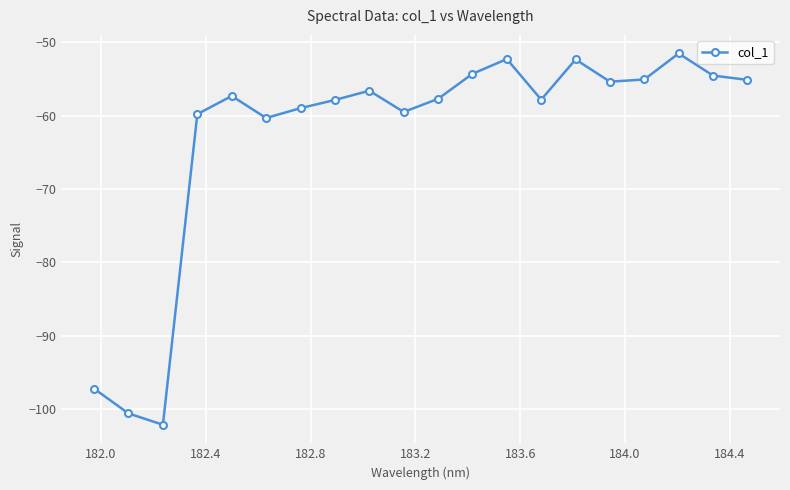

What is the value of the 2nd point from the left?

-100.6